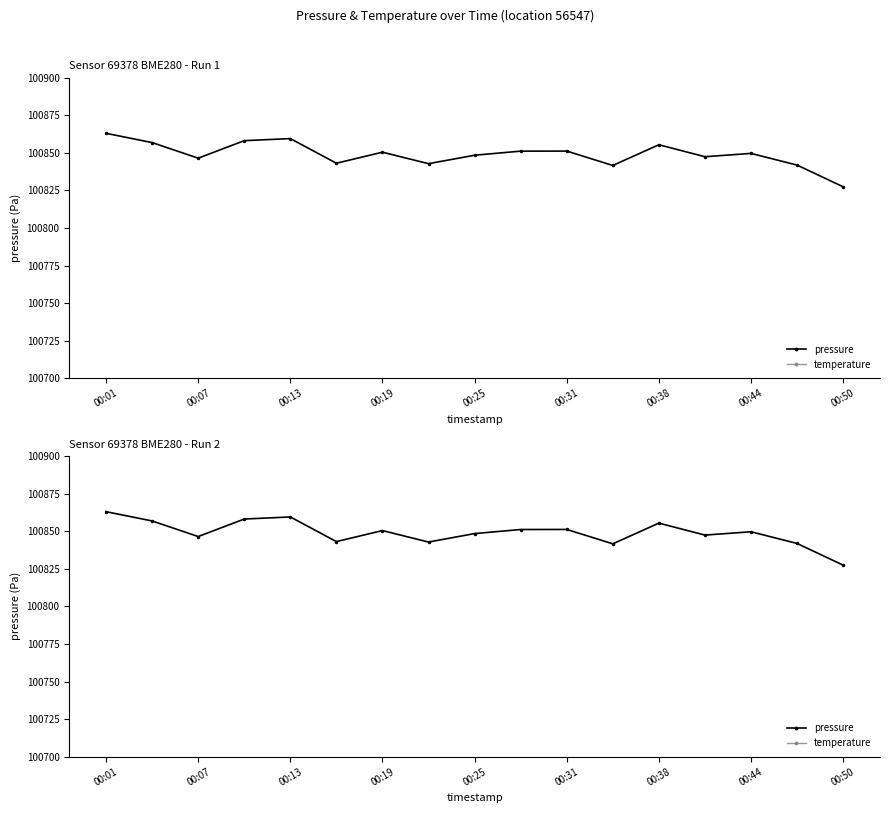

How many interior local peaks does the pressure series have?

5